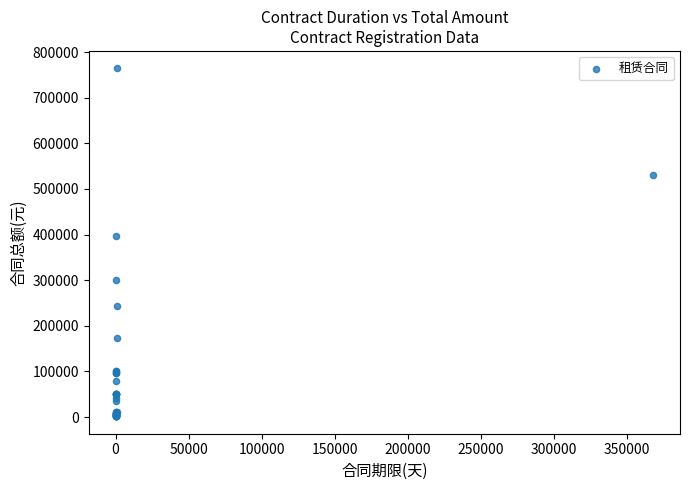

What Y value in the scatter plot is closest to 382901?

397065.2